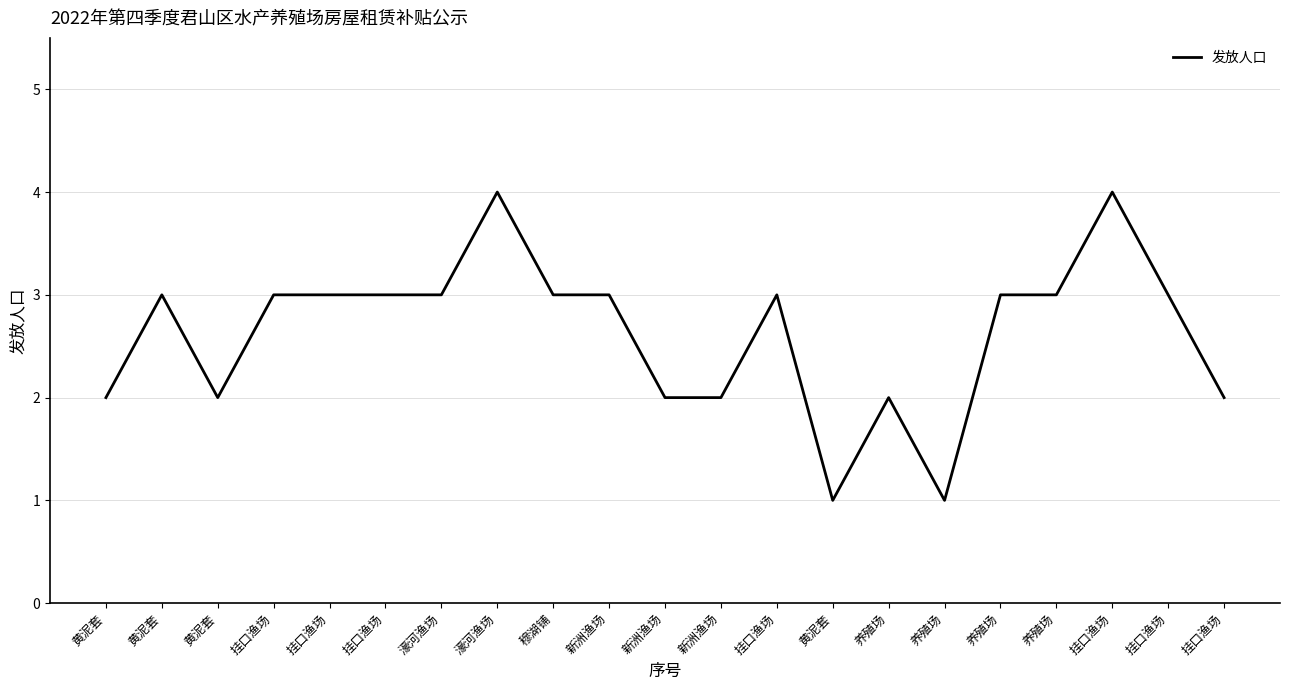

Does the chart display data point markers on the line(s)?

No